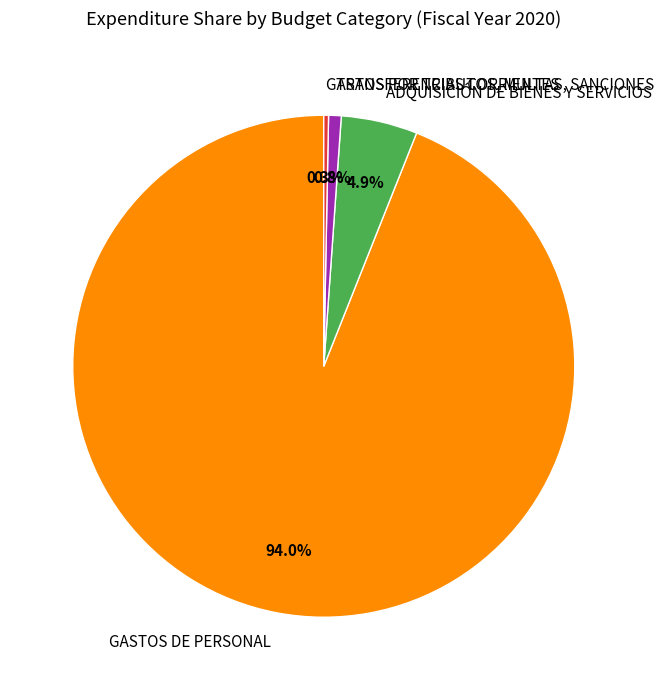

To the nearest percent, what portion does GASTOS DE PERSONAL represent?

94%